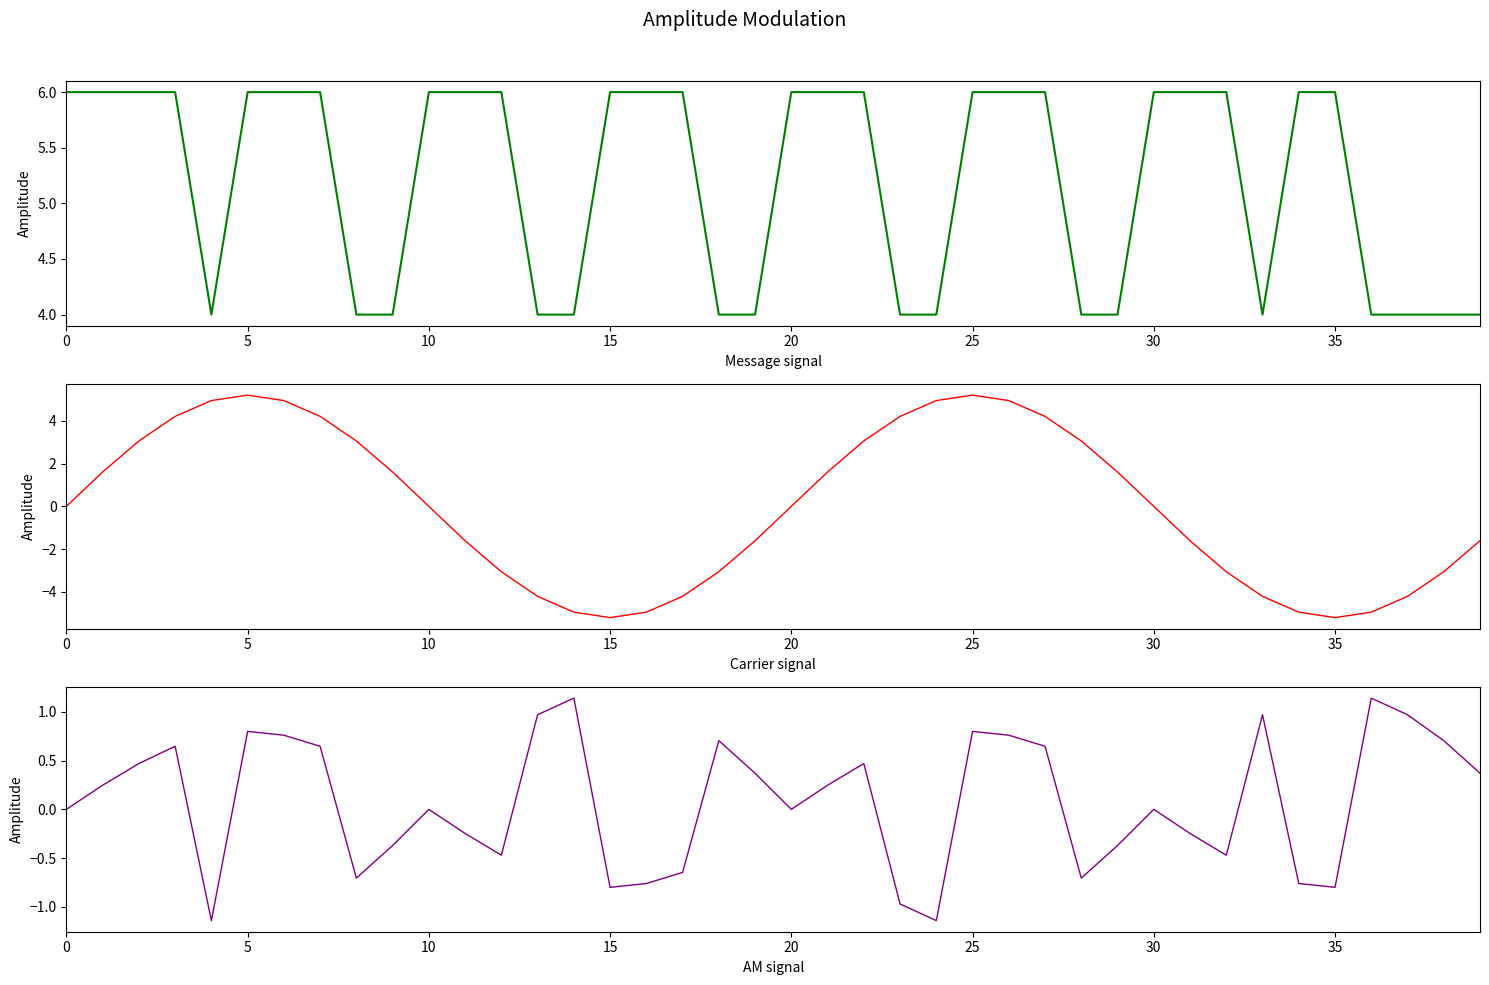

Is it true that Carrier (mean Anzahl Programme) equals -0.0 at 20?

True